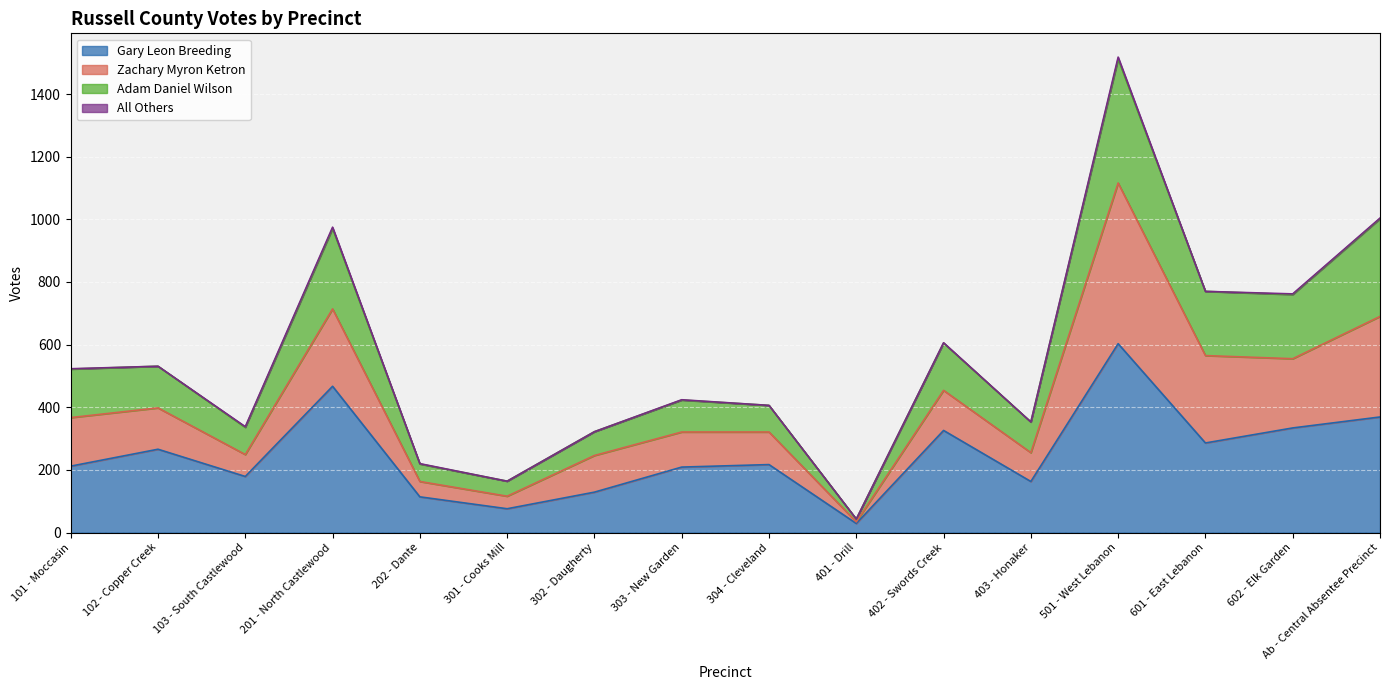

True or false: Gary Leon Breeding and Adam Daniel Wilson cross at least once.

False